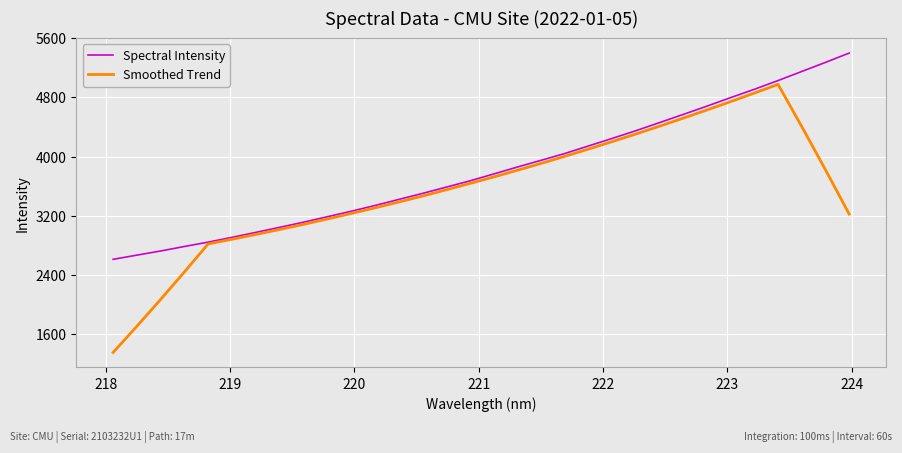

What is the minimum value for Smoothed Trend?

1347.3